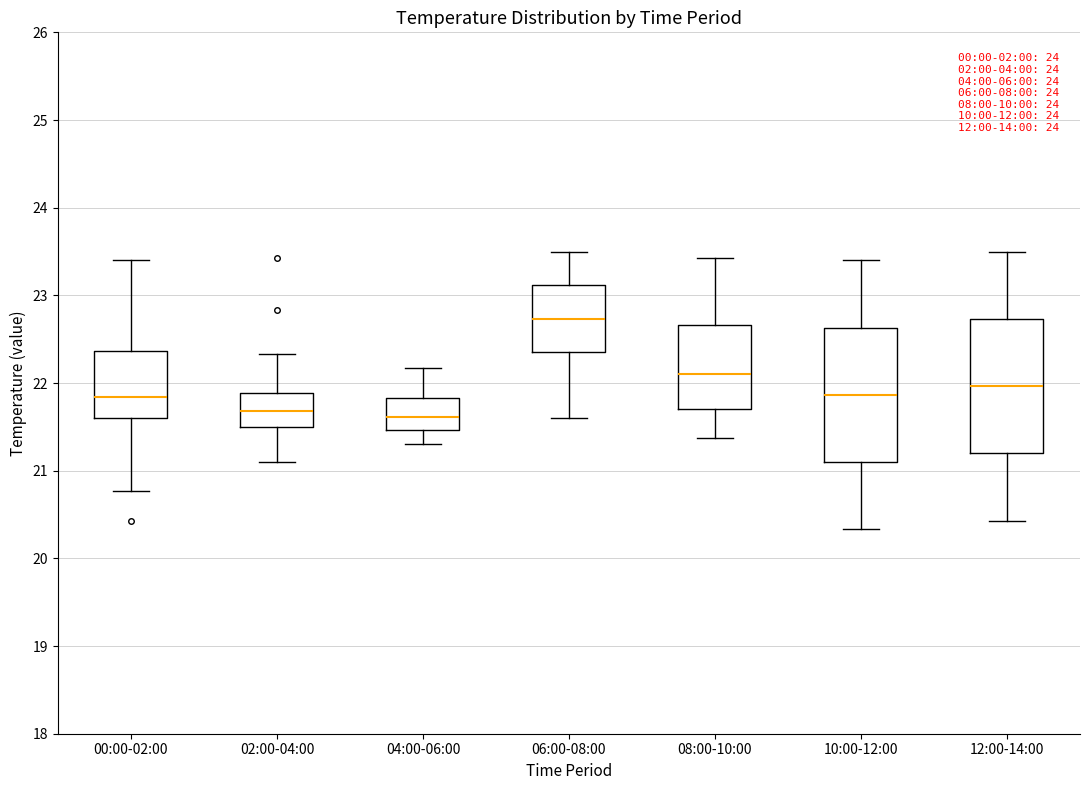

Reading left to right, transcribe this box plot: for each box, give where its median line is, the range the box spans, and where its two whiskers end, as read against the y-axis. The values are not printed on the chart, so give them approximately, as read against the axis.

00:00-02:00: median 21.8, box 21.6 to 22.4, whiskers 20.8 to 23.4
02:00-04:00: median 21.7, box 21.5 to 21.9, whiskers 21.1 to 22.3
04:00-06:00: median 21.6, box 21.5 to 21.8, whiskers 21.3 to 22.2
06:00-08:00: median 22.7, box 22.4 to 23.1, whiskers 21.6 to 23.5
08:00-10:00: median 22.1, box 21.7 to 22.7, whiskers 21.4 to 23.4
10:00-12:00: median 21.9, box 21.1 to 22.6, whiskers 20.3 to 23.4
12:00-14:00: median 22.0, box 21.2 to 22.7, whiskers 20.4 to 23.5